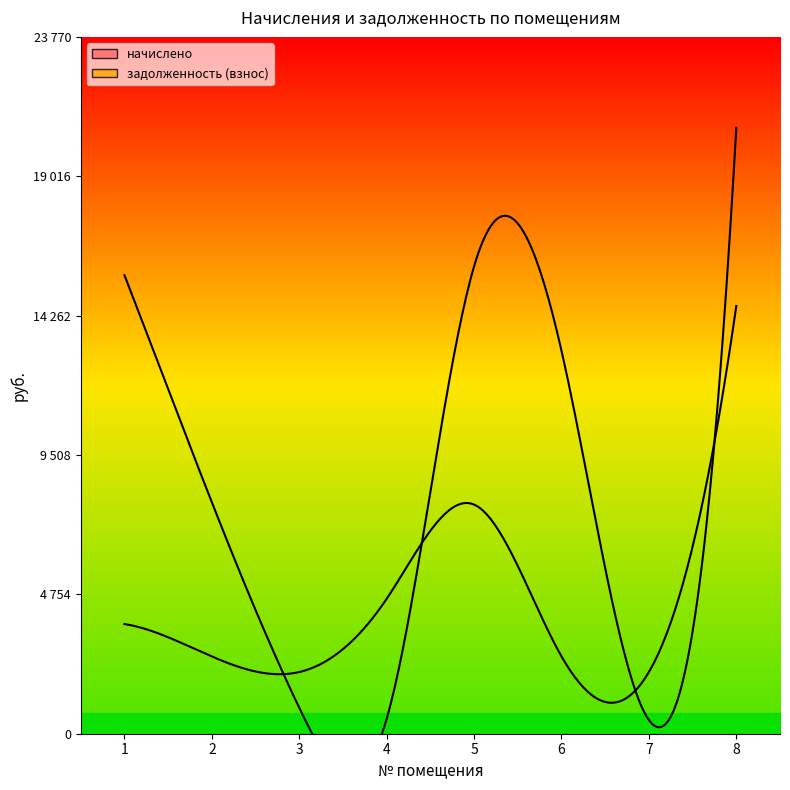

What is the maximum value shown in the chart?

20670.1